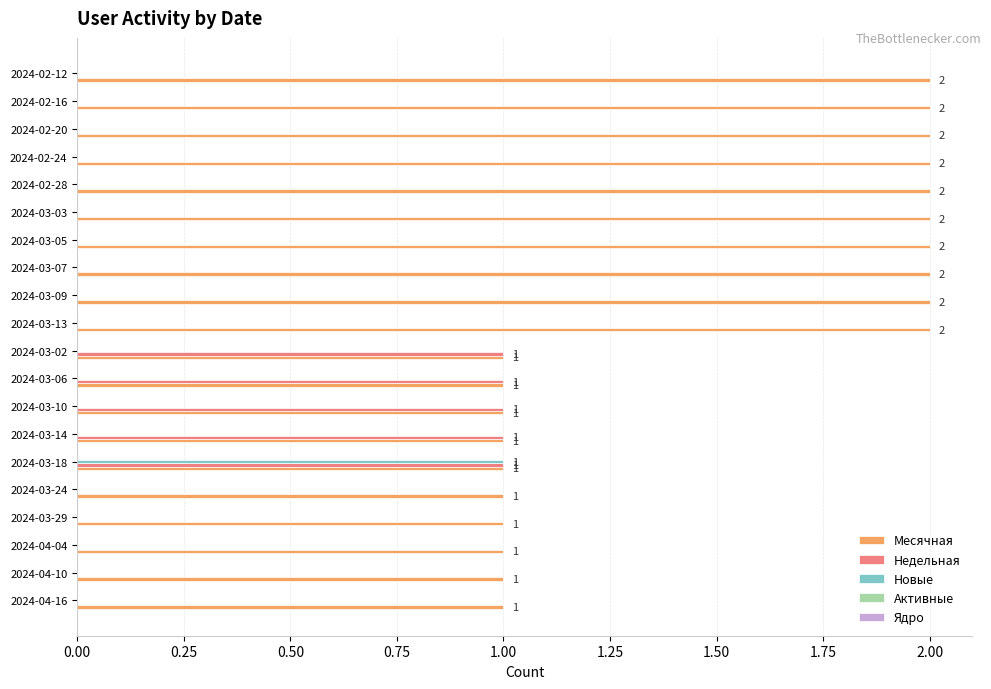

What is the sum of the Месячная values at 2024-02-24 and 2024-03-02?

3